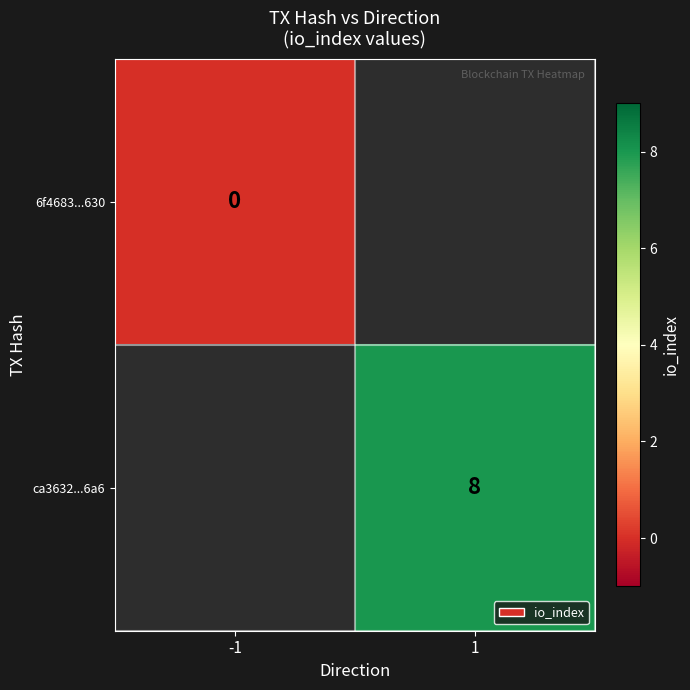

Is it true that ca3632...6a6 equals 12 at 1?

False